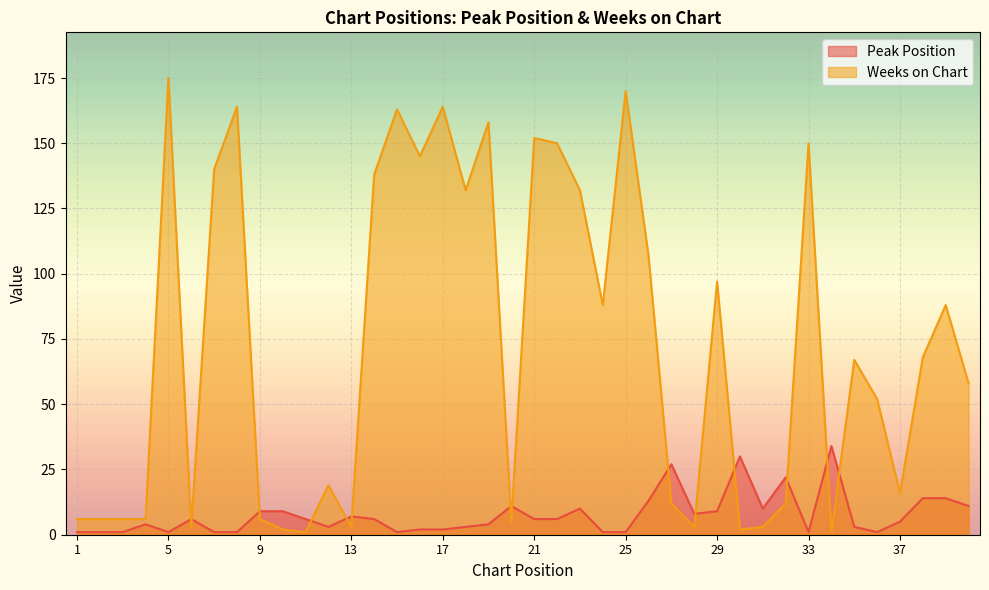

Rank the series by their average value, from lowest to highest.

Peak Position, Weeks on Chart